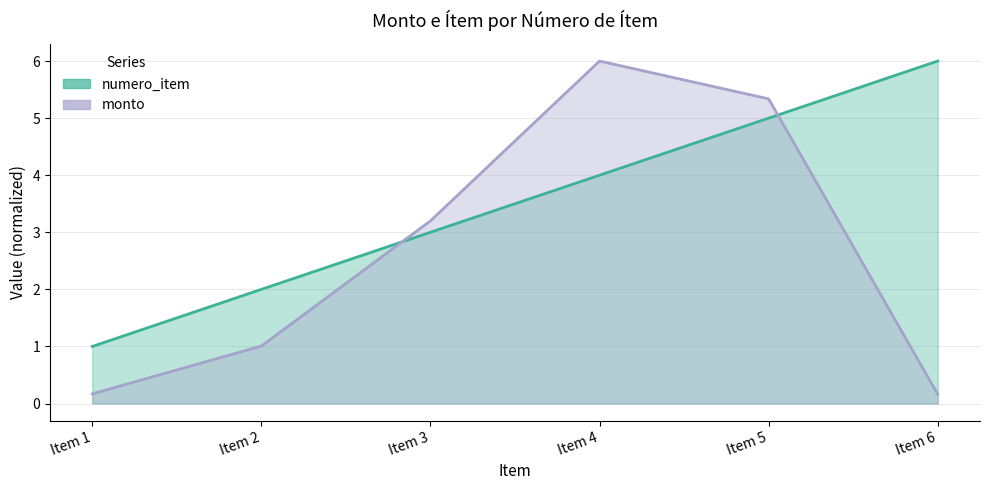

Count the numero_item values in the range 2 to 5.

4